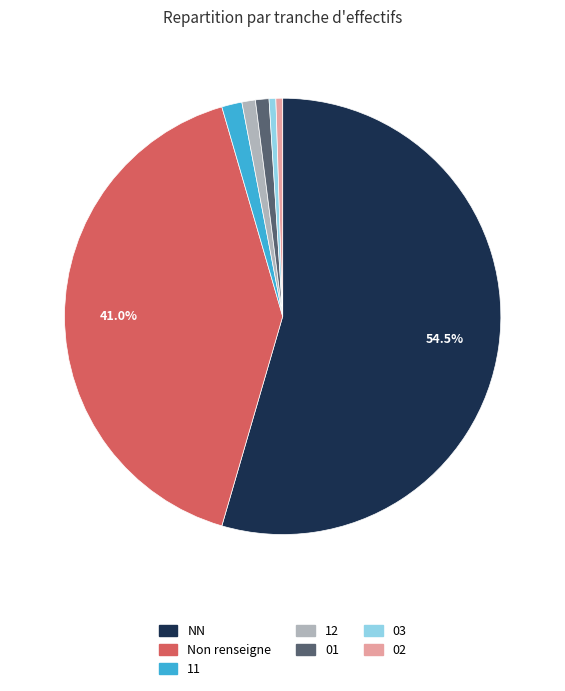

How many segments does this pie chart have?

7